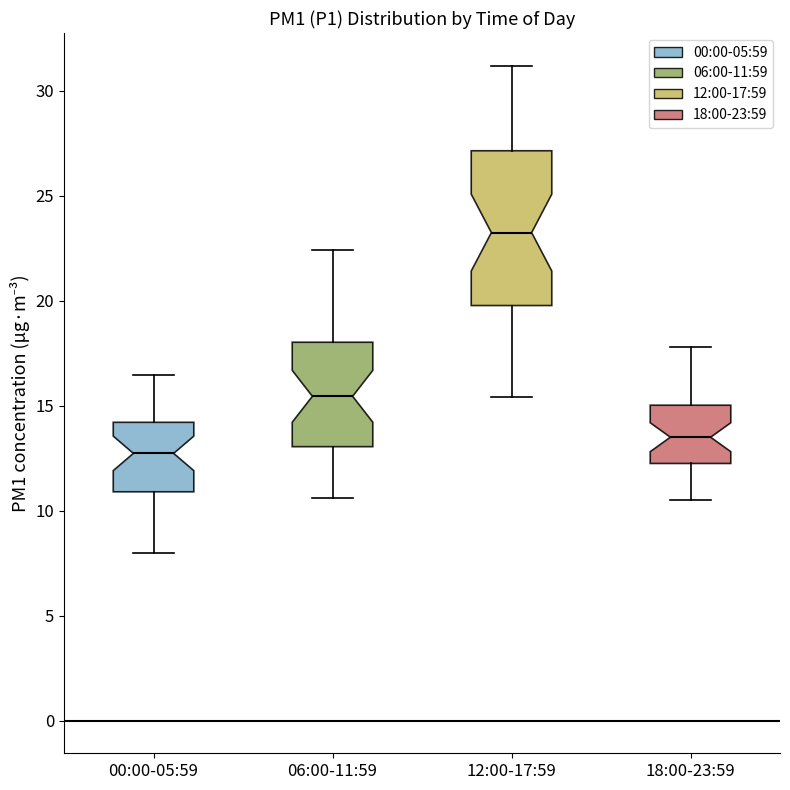

Reading left to right, transcribe this box plot: for each box, give where its median line is, the range the box spans, and where its two whiskers end, as read against the y-axis. The values are not printed on the chart, so give them approximately, as read against the axis.

00:00-05:59: median 12.5, box 11.0 to 14.0, whiskers 8.0 to 16.5
06:00-11:59: median 15.5, box 13.0 to 18.0, whiskers 10.5 to 22.5
12:00-17:59: median 23.5, box 20.0 to 27.0, whiskers 15.5 to 31.0
18:00-23:59: median 13.5, box 12.5 to 15.0, whiskers 10.5 to 18.0